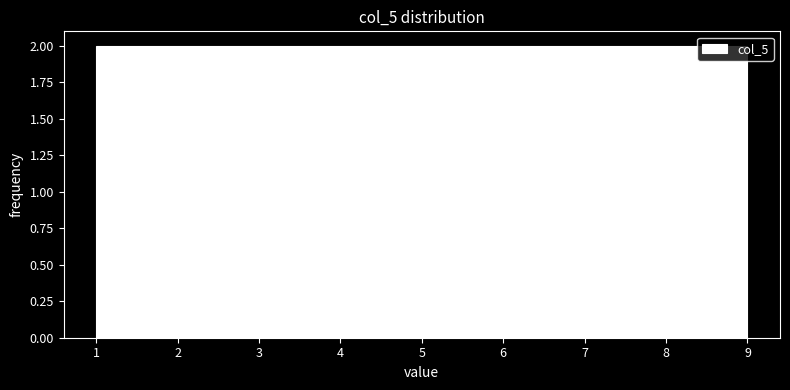

Reading left to right, list every bar in this chart as the range it spans on the x-axis followed by its height. Neither the bar edges nor the heights are printed on the chart, so give them approximately, as read against the axes.

1.0 to 1.9: 2
1.9 to 2.8: 2
2.8 to 3.7: 2
3.7 to 4.6: 2
4.6 to 5.4: 2
5.4 to 6.3: 2
6.3 to 7.2: 2
7.2 to 8.1: 2
8.1 to 9.0: 2